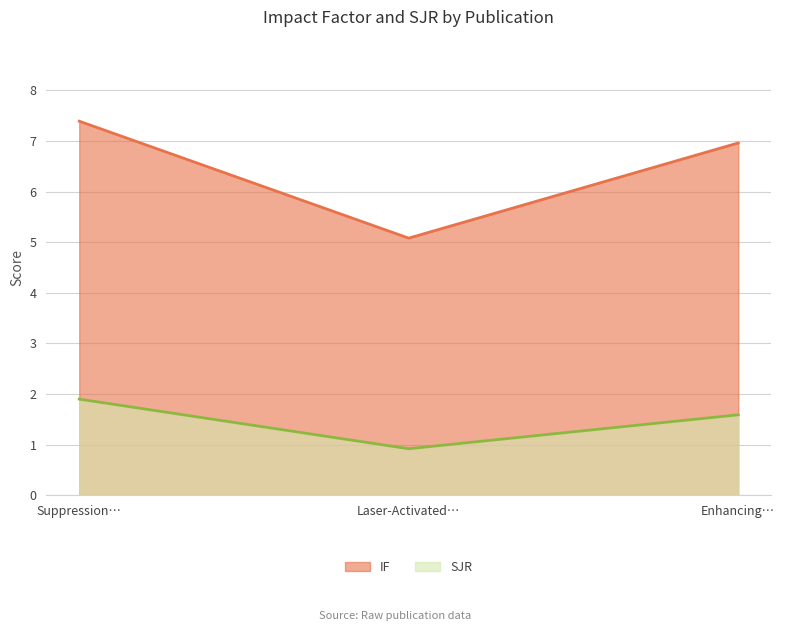

What is the value of the SJR point at the 2nd from the left?

0.9